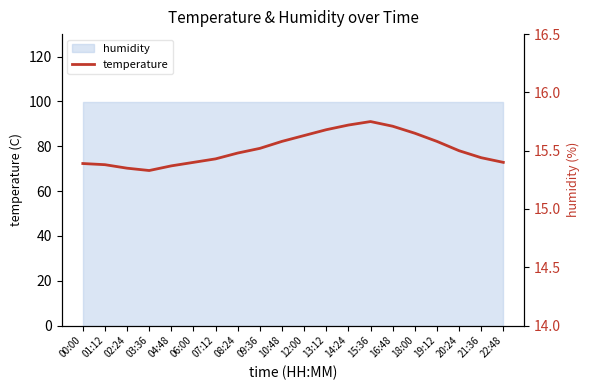

Does the chart display data point markers on the line(s)?

No